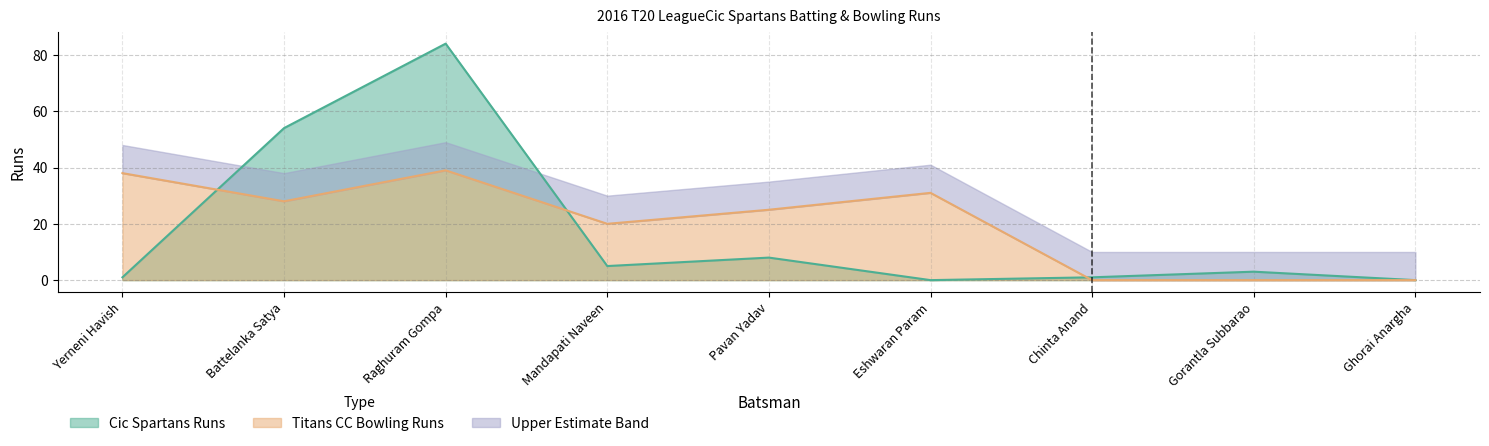

Is the value of Titans CC Bowling Runs at Yerneni Havish greater than the value of Cic Spartans Runs at Gorantla Subbarao?

Yes